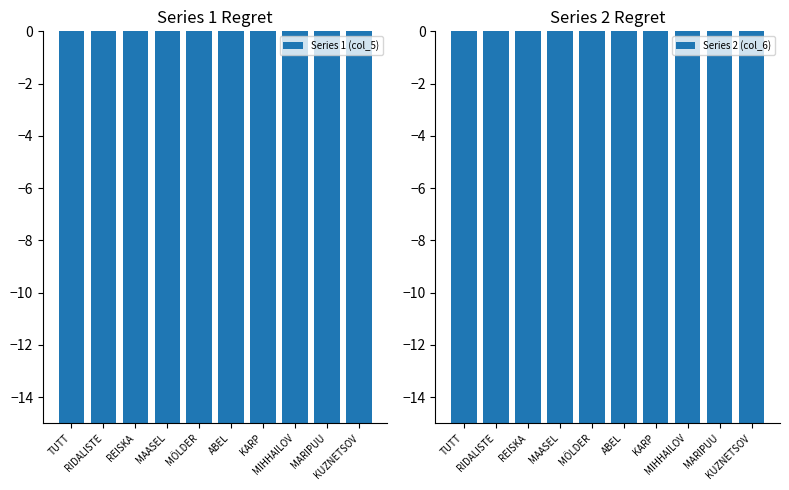

What is the difference between the highest and lowest values at MARIPUU?

1.5